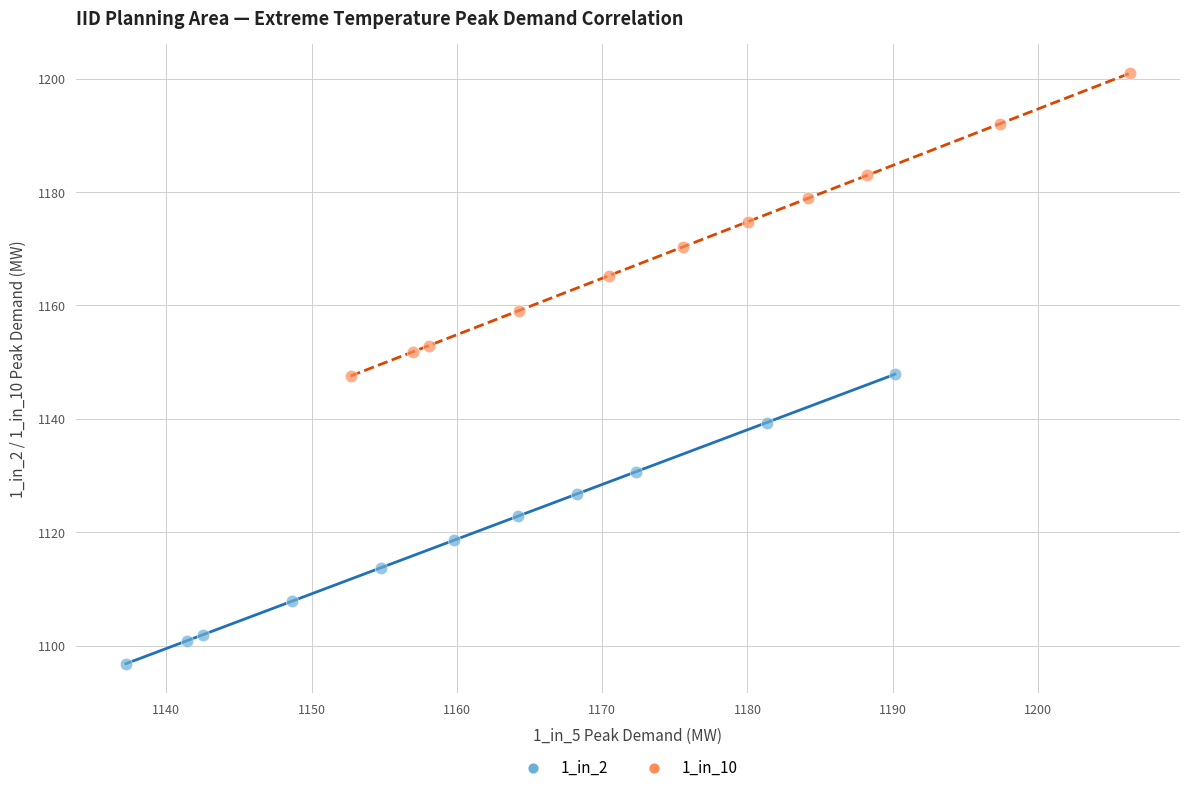

Which series reaches the minimum Y coordinate?

1_in_2